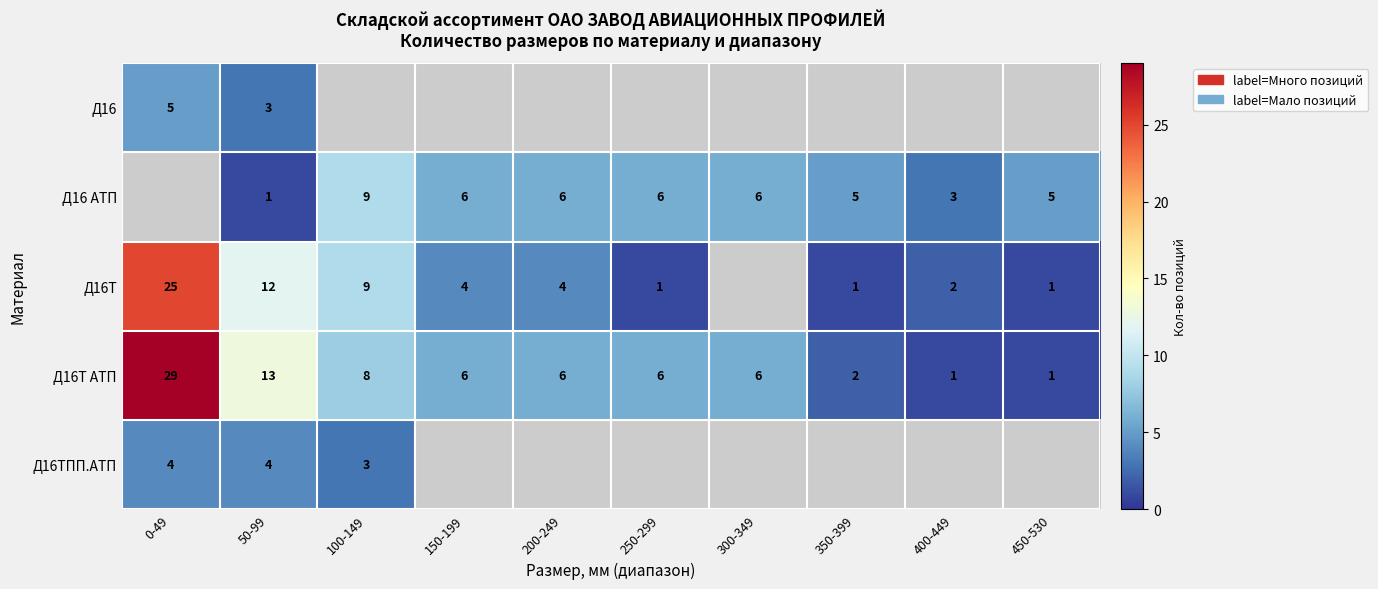

At which label is Д16Т АТП closest to 15?

50-99